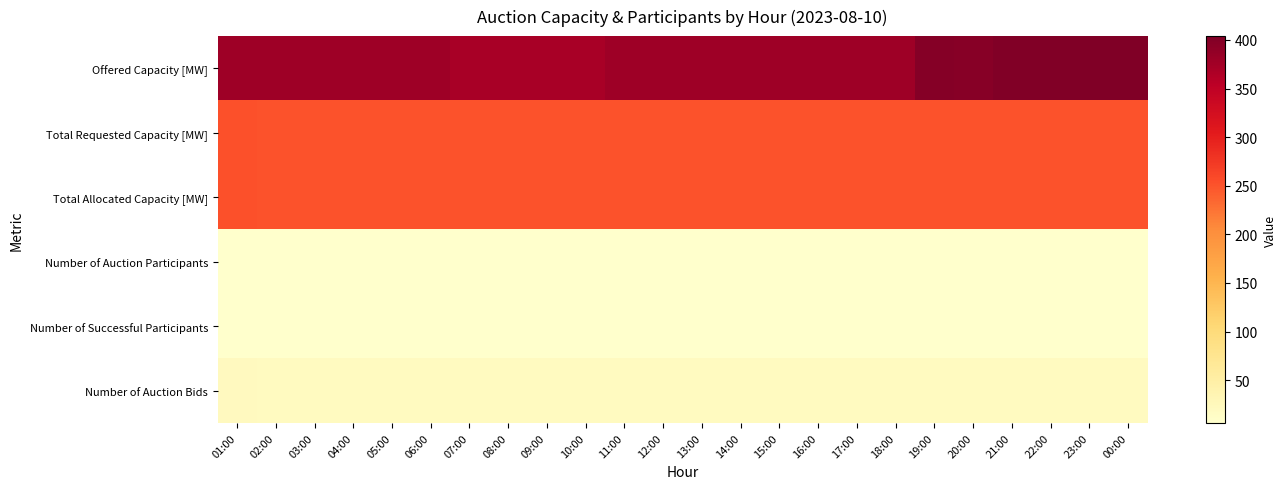

What is the difference between the highest and lowest values at 02:00?

373